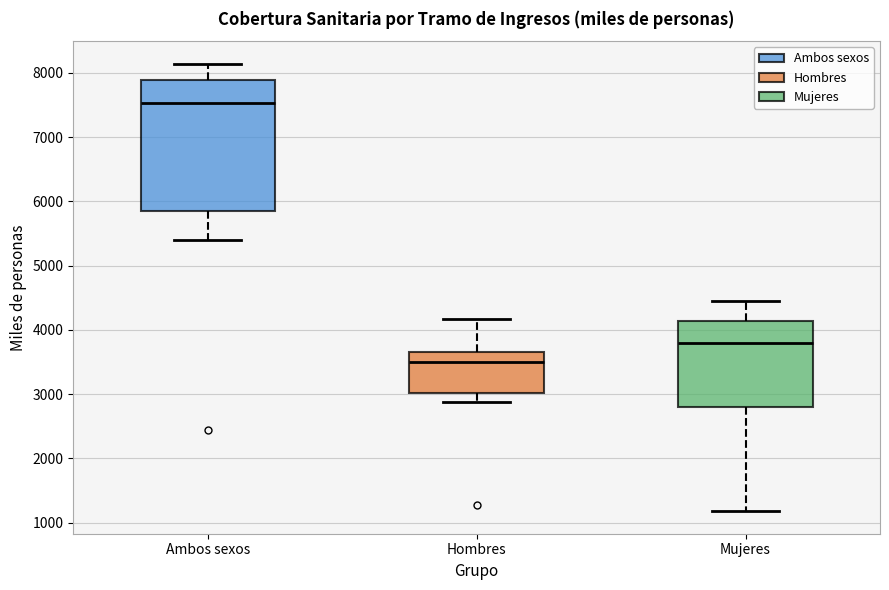

Reading left to right, read every box against the y-axis: the position of its median line, the range the box covers, and the ends of its whiskers. The values are not printed on the chart, so give them approximately, as read against the axis.

Ambos sexos: median 7500, box 5800 to 7900, whiskers 5400 to 8100
Hombres: median 3500, box 3000 to 3700, whiskers 2900 to 4200
Mujeres: median 3800, box 2800 to 4100, whiskers 1200 to 4400